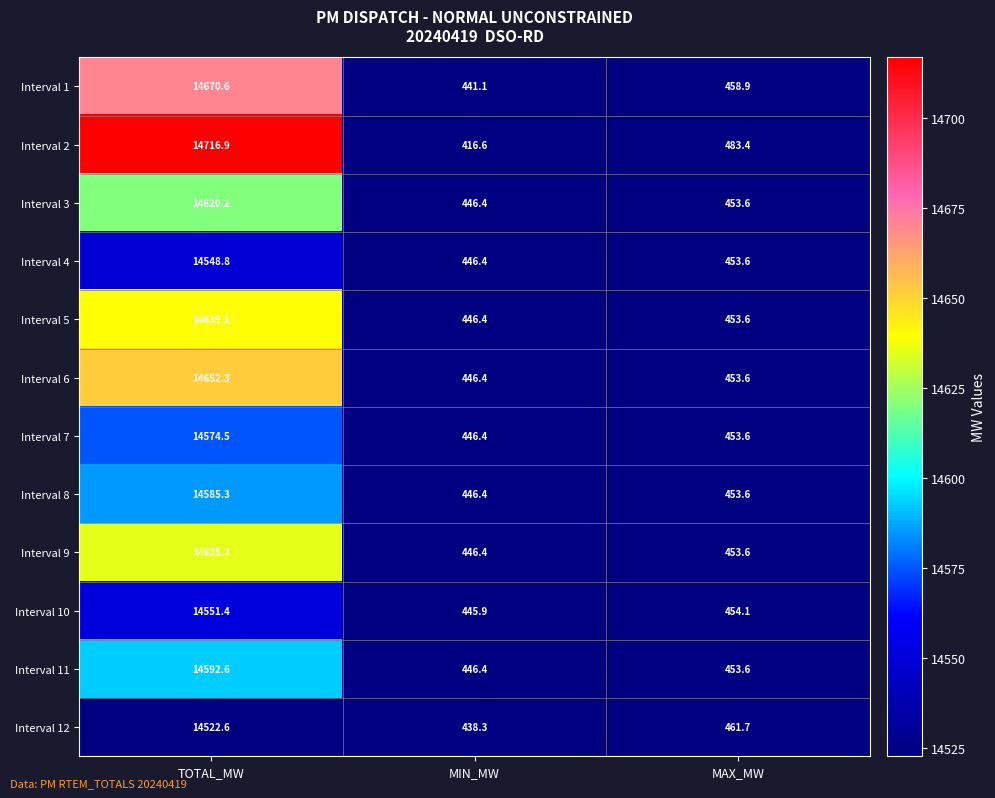

The value of Interval 10 at MIN_MW is 445.9. True or false?

True